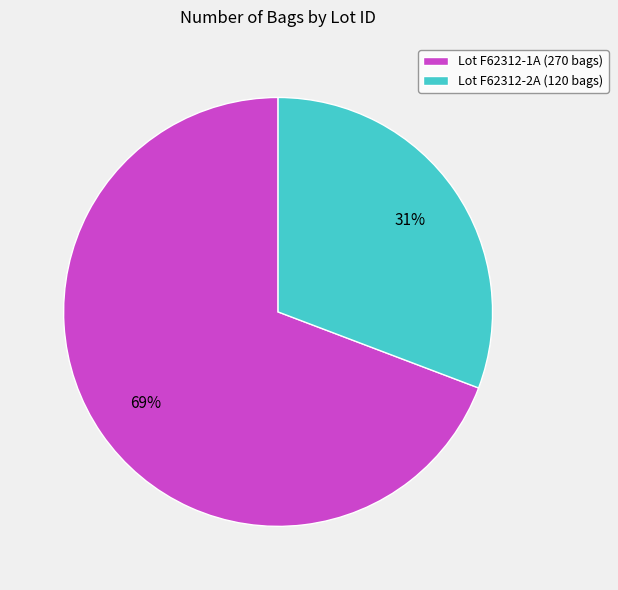

Rank the categories by value from lowest to highest.

Lot F62312-2A (120 bags), Lot F62312-1A (270 bags)